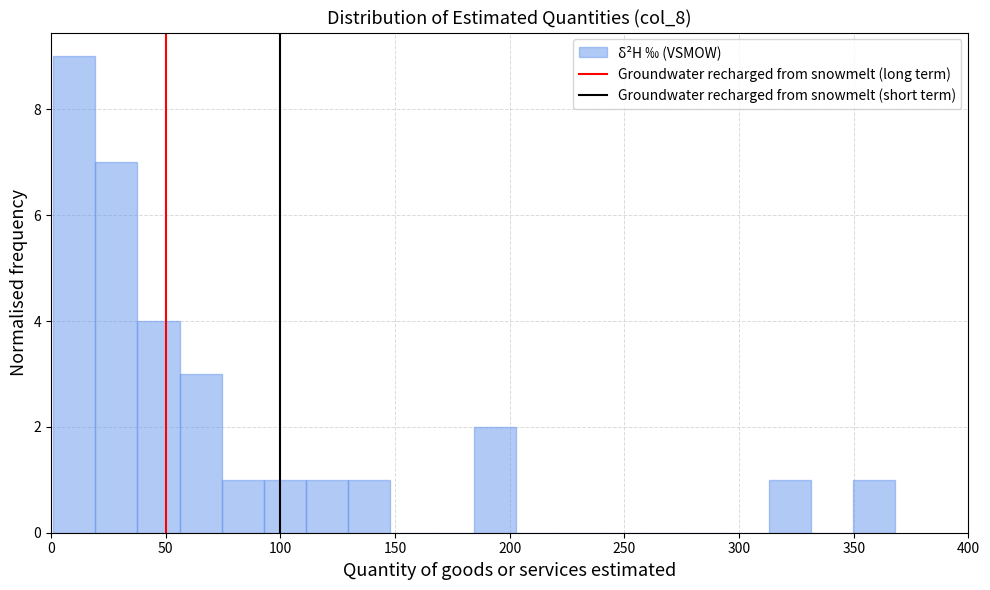

Read against the x-axis, roughly where is the centre of the tallest bar?

10